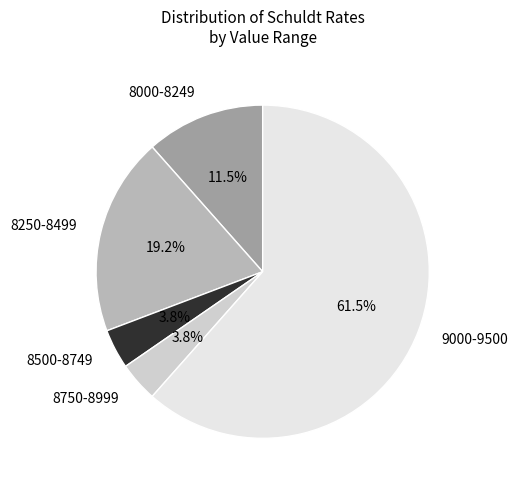

To the nearest percent, what is the difference between the largest and smallest slice percentages?

58%